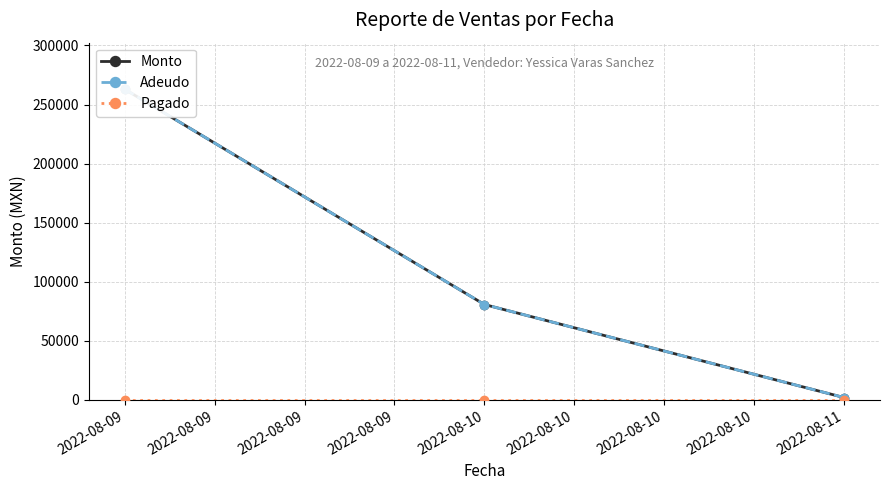

Is the value of Pagado at 2022-08-10 greater than the value of Monto at 2022-08-09?

No